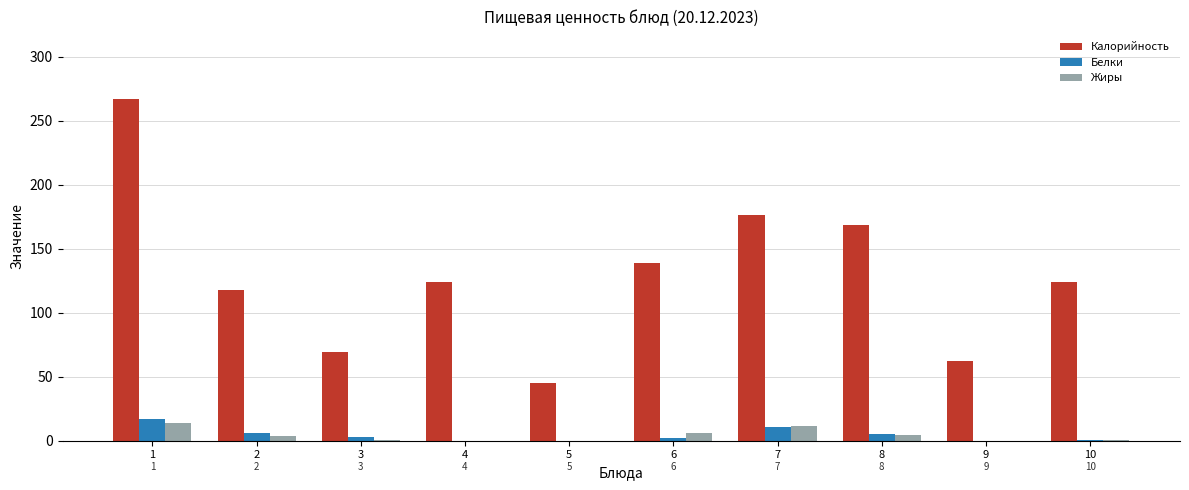

The value of Калорийность at 3 is 33.5. True or false?

False